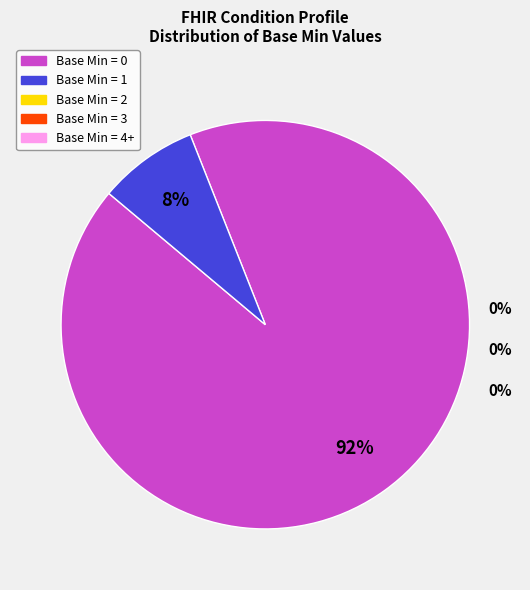

Which category has the biggest portion of the pie?

Base Min = 0